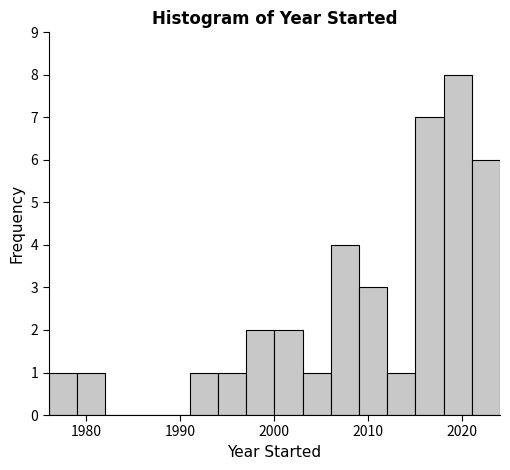

Read against the x-axis, roughly where is the centre of the tallest bar?

2020